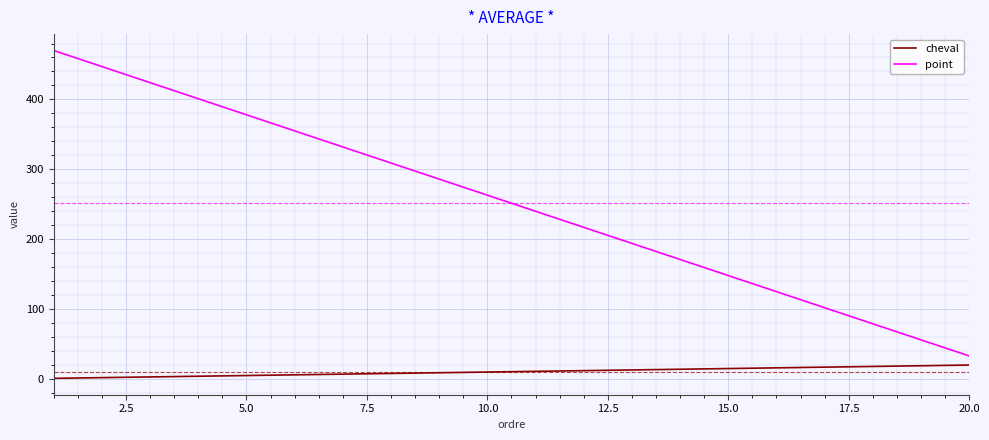

List the series in order of their overall mean, highest first.

point, cheval